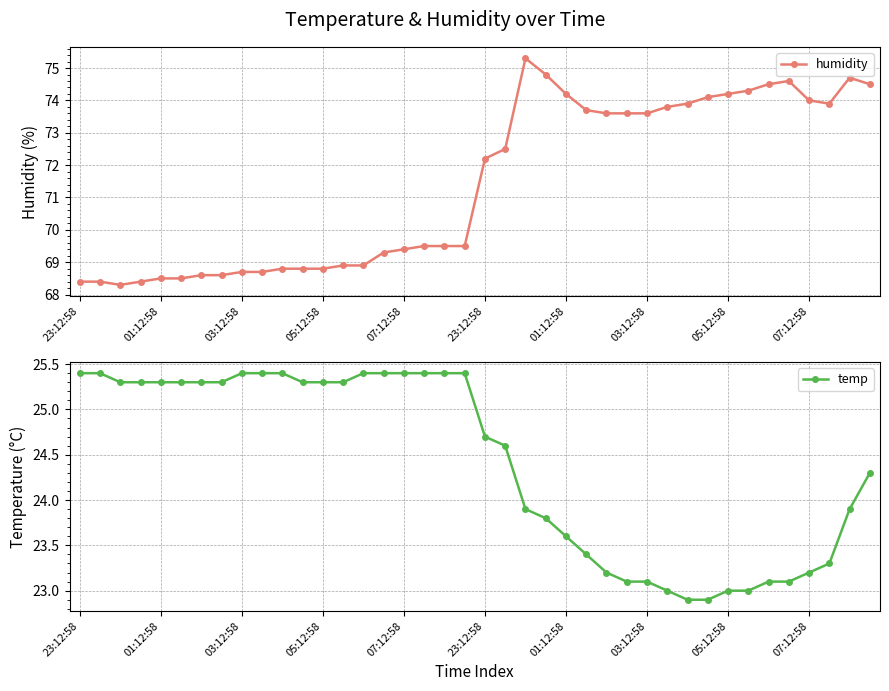

The value of humidity at 13 is 68.9. True or false?

True